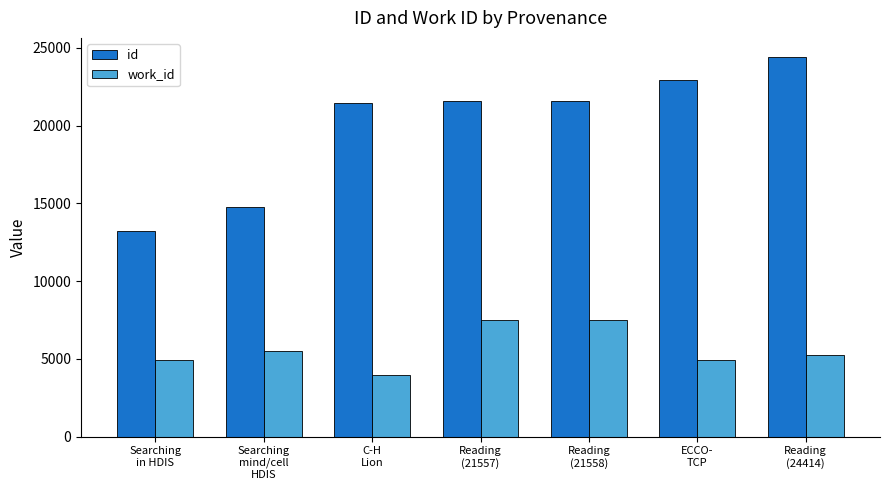

Rank the series by their average value, from highest to lowest.

id, work_id